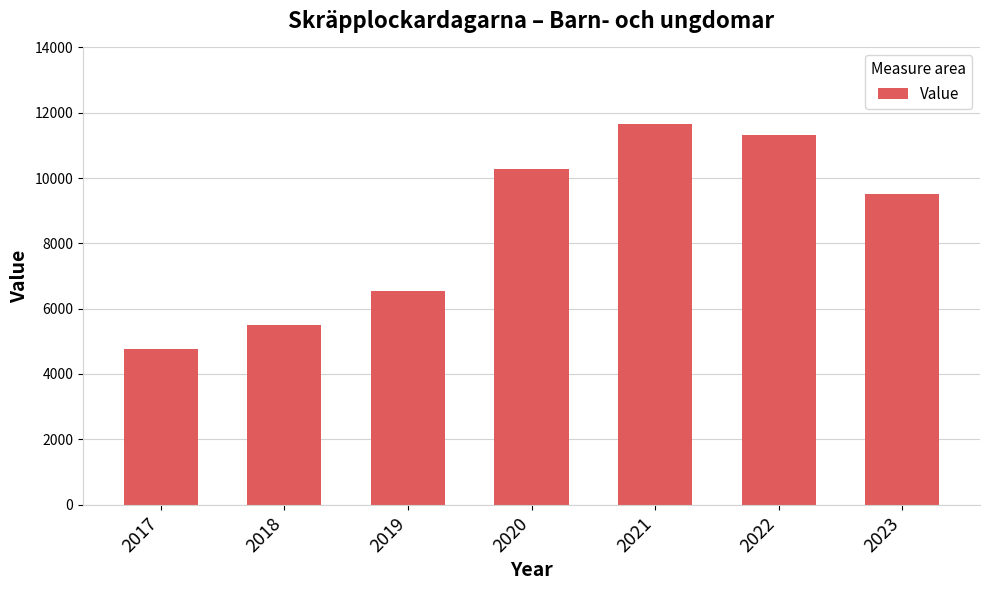

True or false: the data shows 4876 at 2020.

False